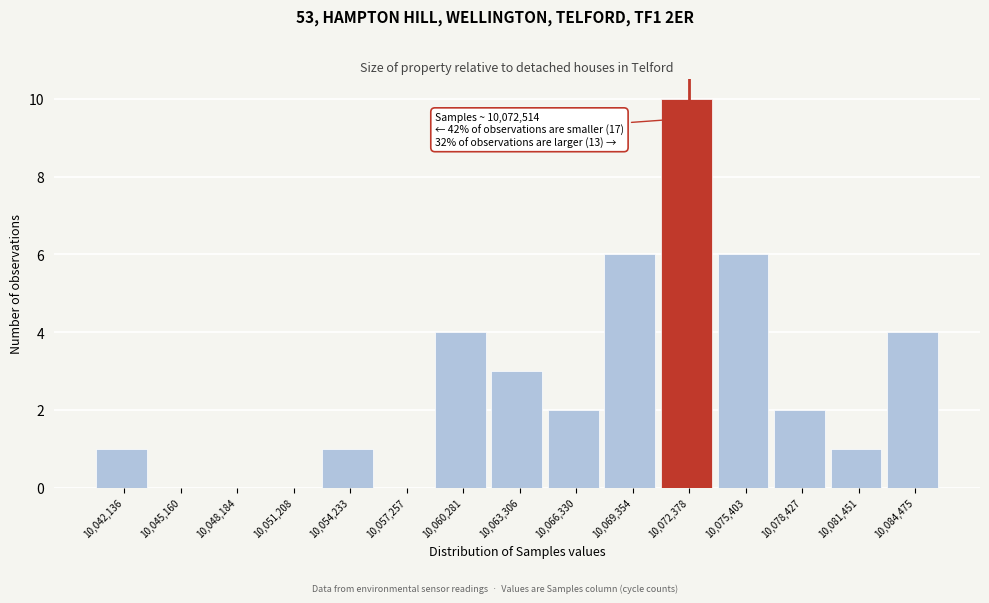

Over which range of the x-axis is the bar tallest?

10071000 to 10074000